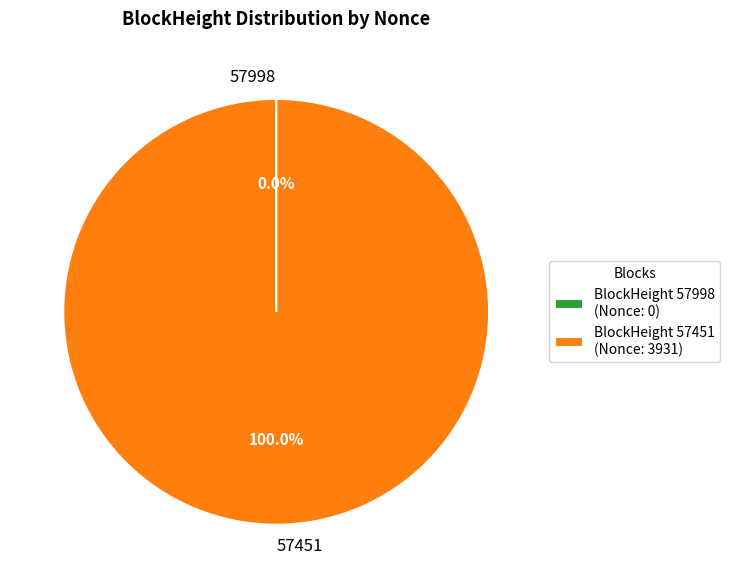

Is there a majority slice in this chart?

Yes